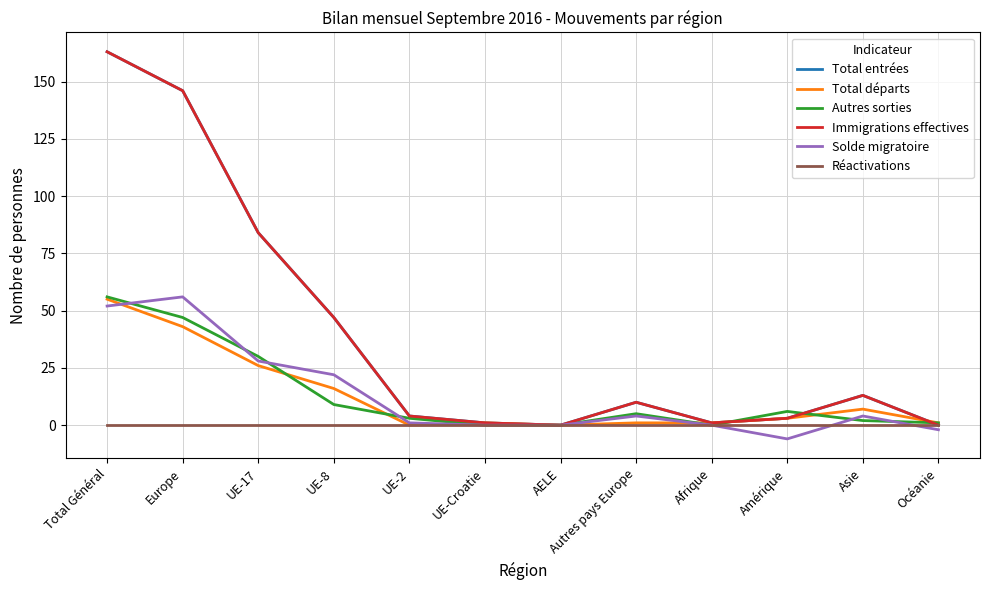

At which label is Réactivations closest to 0?

Total Général